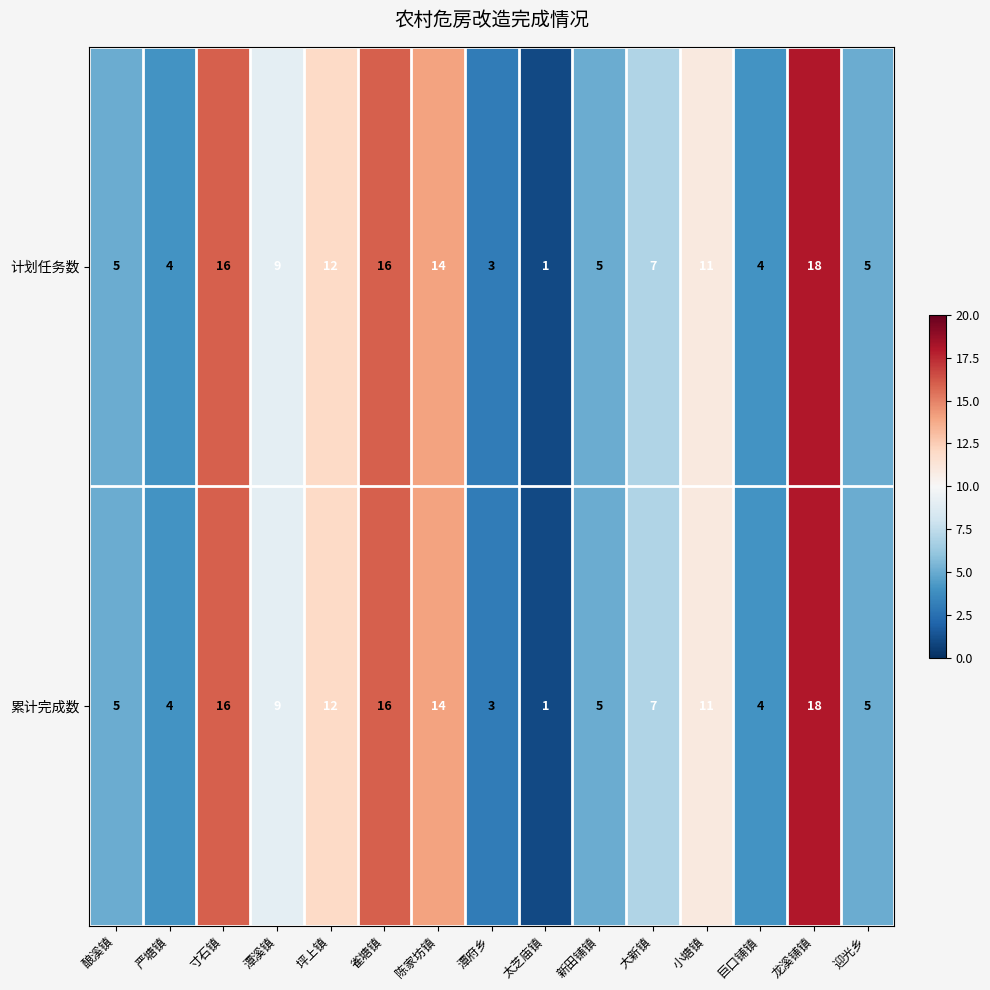

What is the highest value of the 累计完成数 series?

18